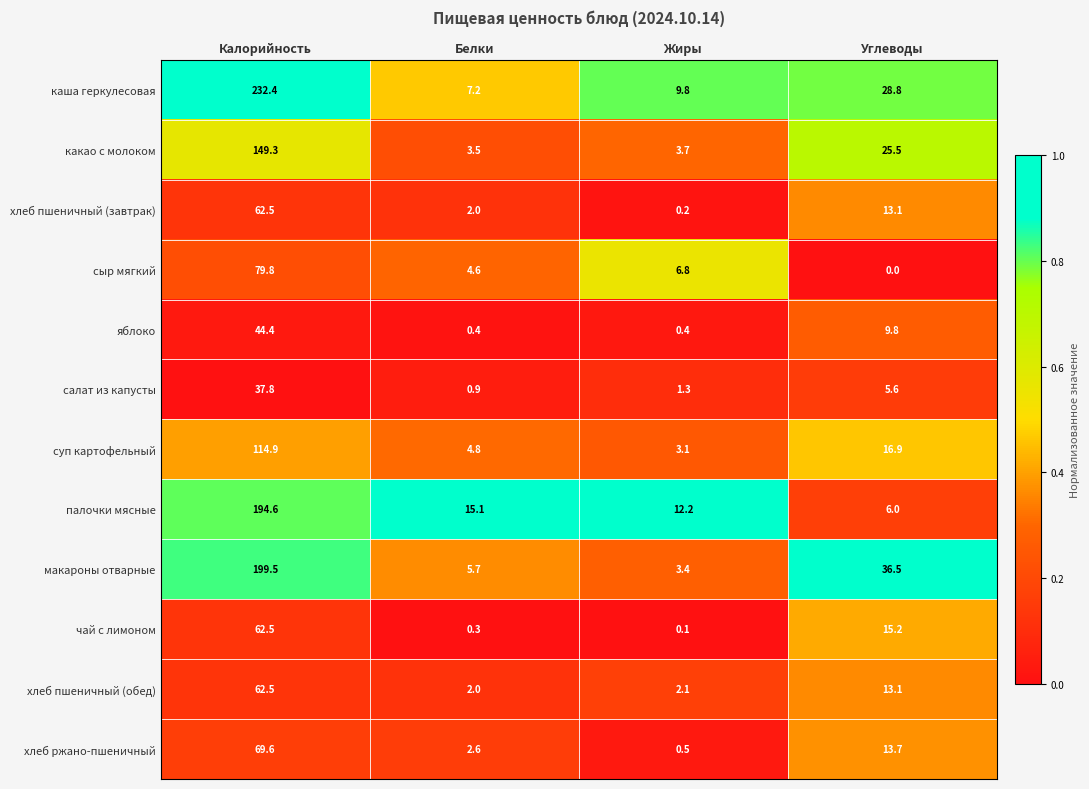

What is the difference between the highest and lowest values at Белки?

14.8